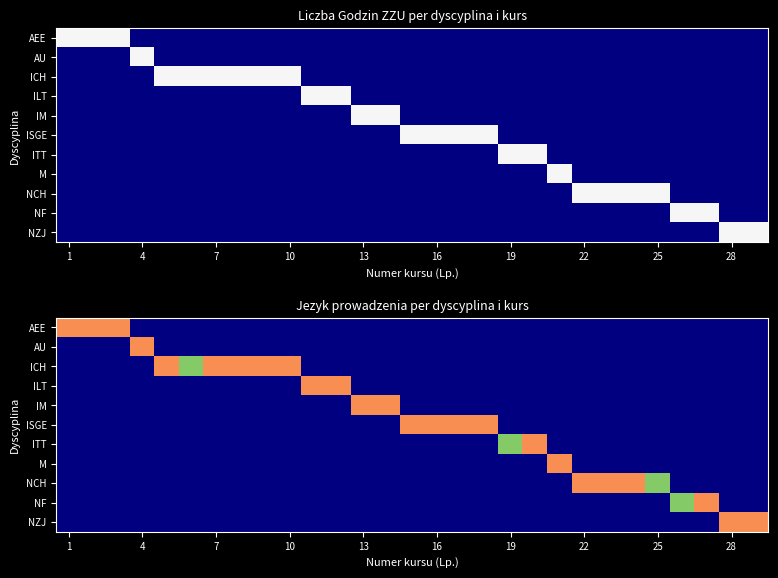

Which category has the lowest value in the NZJ series?

1